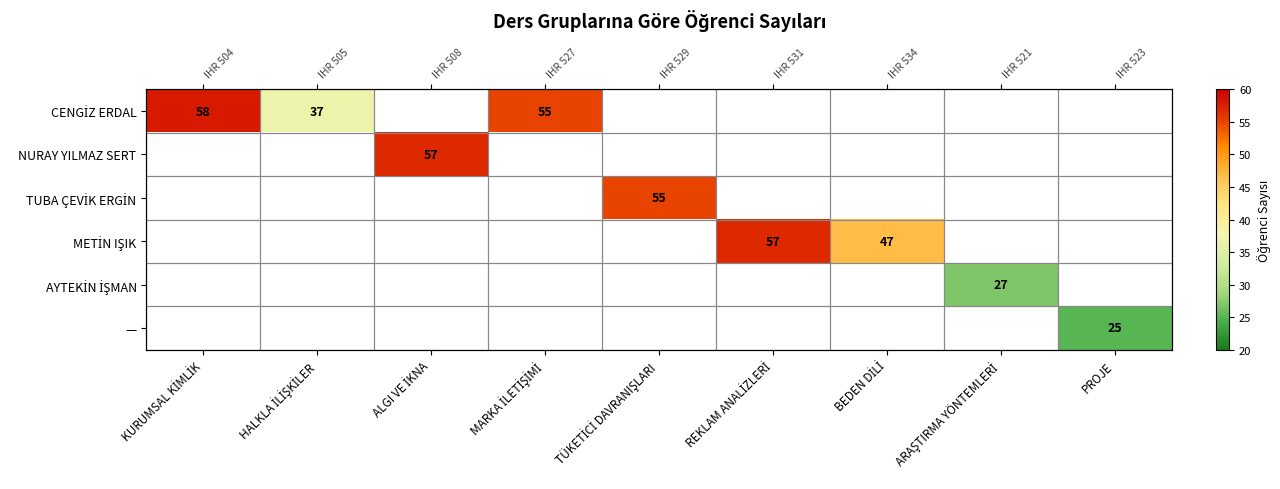

How many series are shown in this chart?

6